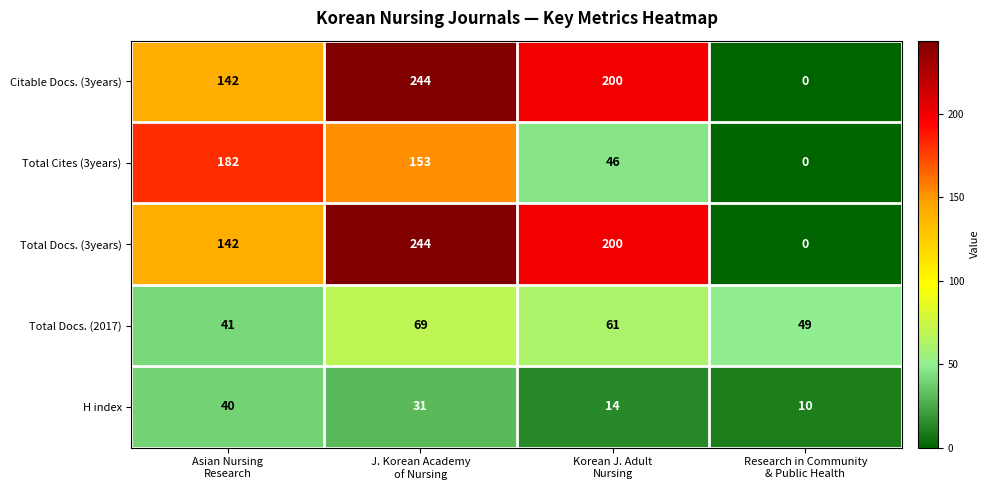

What is the average value of the Total Docs. (2017) series?

55